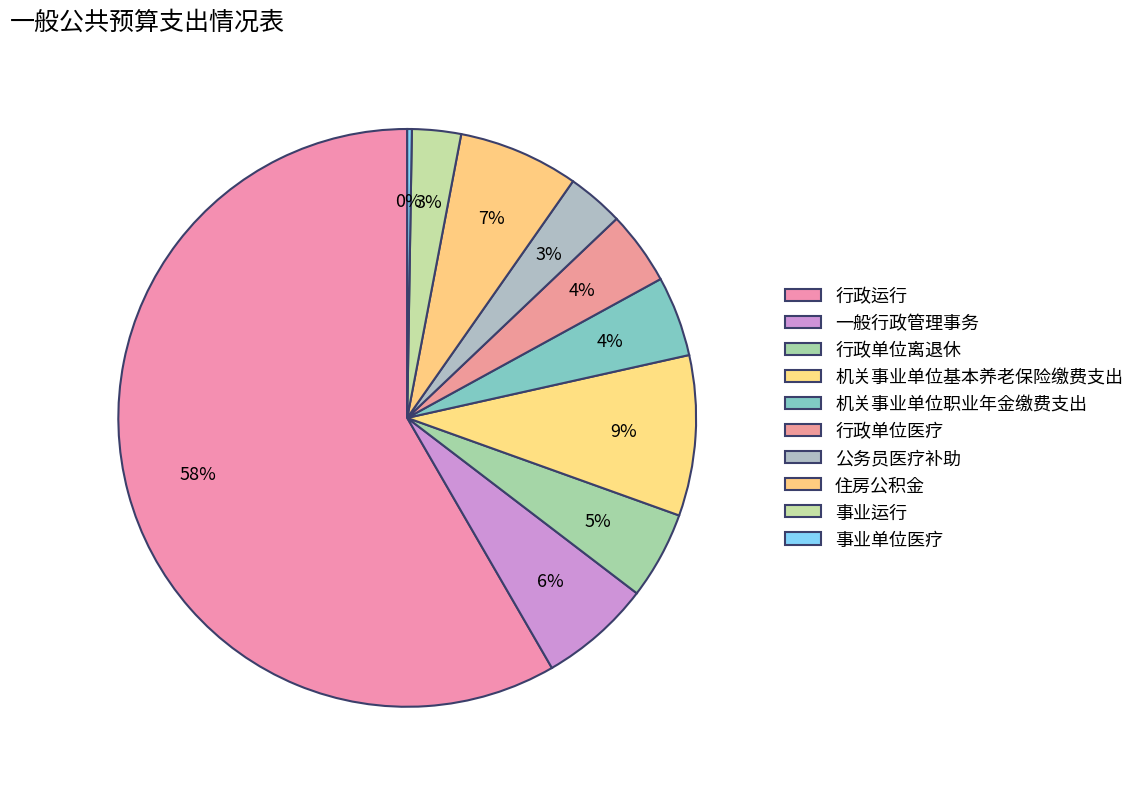

Rank the categories by value from highest to lowest.

行政运行, 机关事业单位基本养老保险缴费支出, 住房公积金, 一般行政管理事务, 行政单位离退休, 机关事业单位职业年金缴费支出, 行政单位医疗, 公务员医疗补助, 事业运行, 事业单位医疗